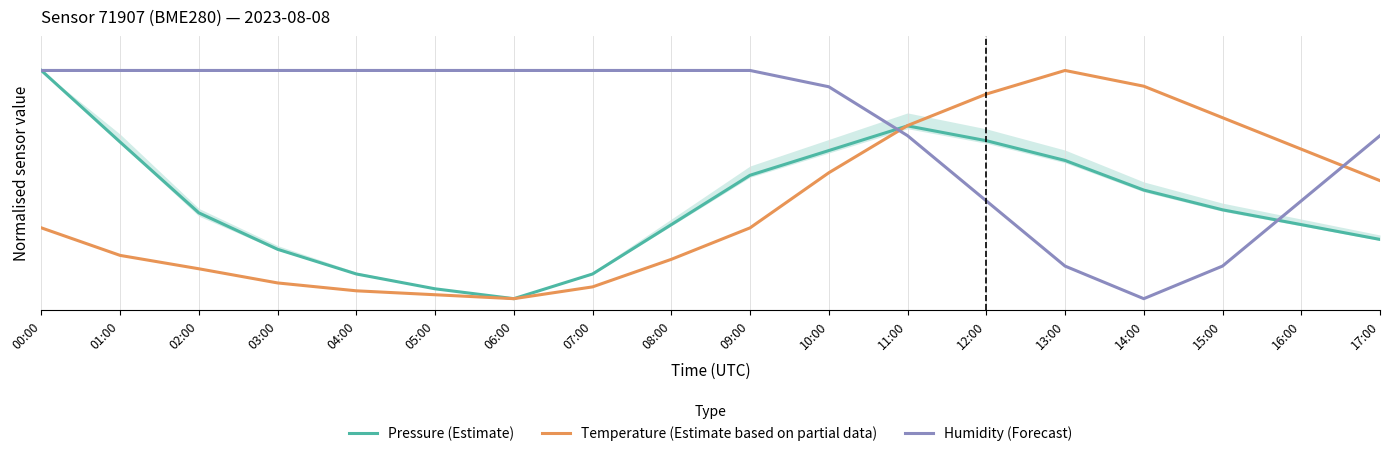

What are all the series names shown in the legend?

Pressure (Estimate), Temperature (Estimate based on partial data), Humidity (Forecast)